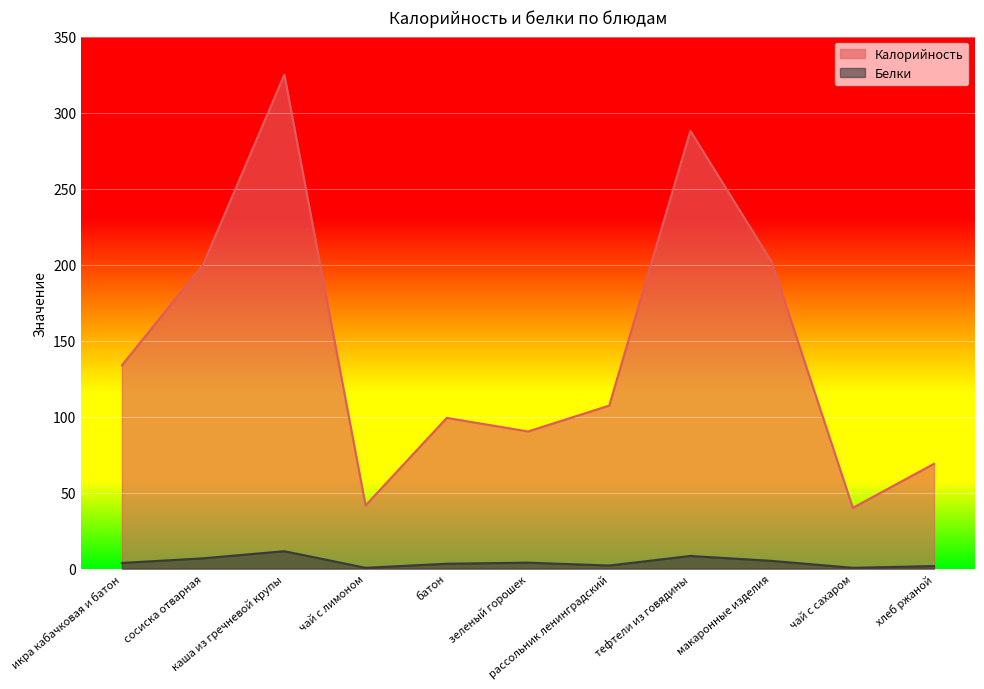

What is the total value across all series at сосиска отварная?

206.9